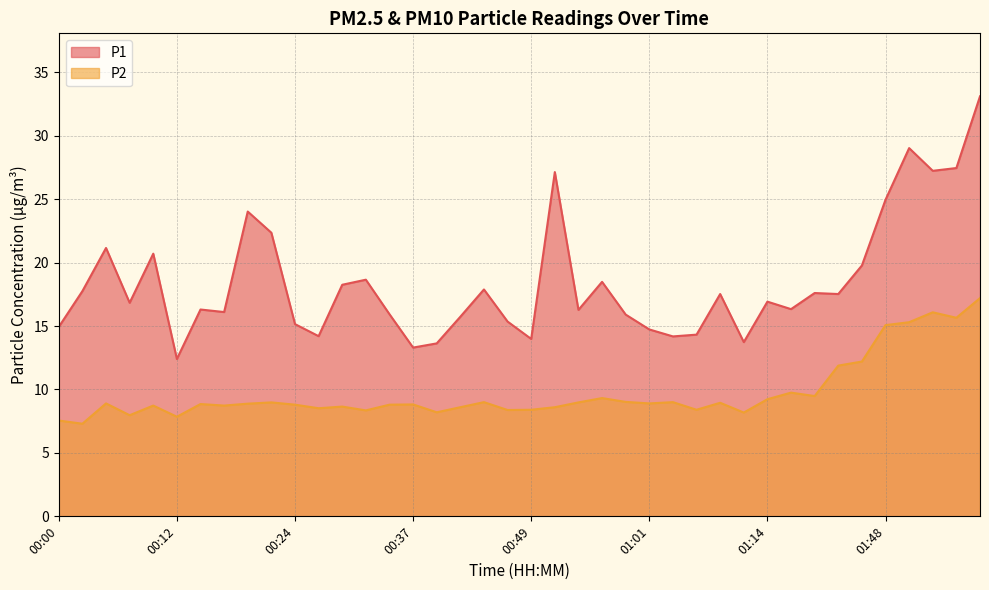

True or false: P2 has more than 2 interior local peaks.

True